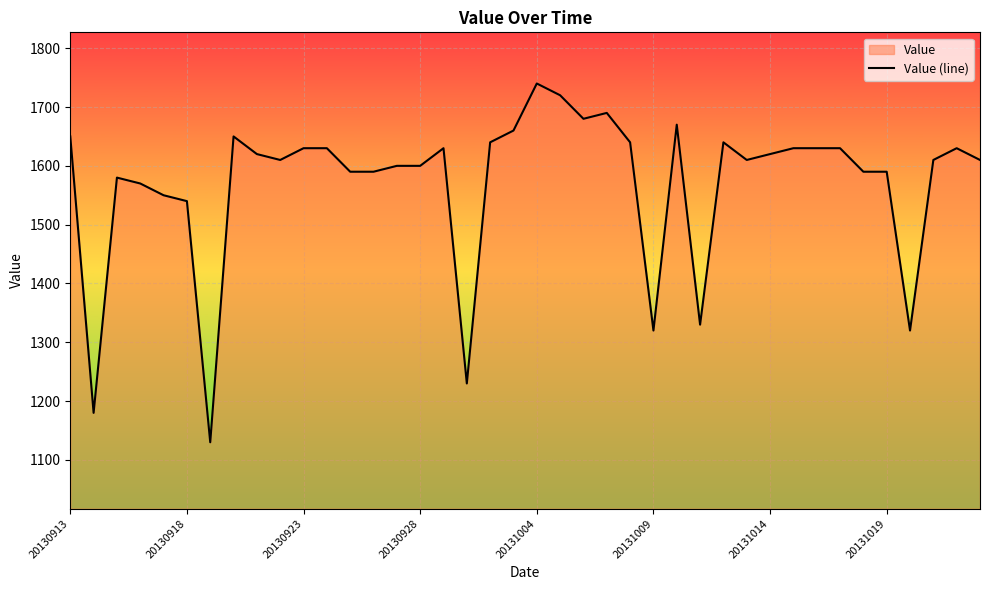

Reading left to right, transcribe all the data shown in this chart.

1650	1180	1580	1570	1550	1540	1130	1650	1620	1610	1630	1630	1590	1590	1600	1600	1630	1230	1640	1660	1740	1720	1680	1690	1640	1320	1670	1330	1640	1610	1620	1630	1630	1630	1590	1590	1320	1610	1630	1610